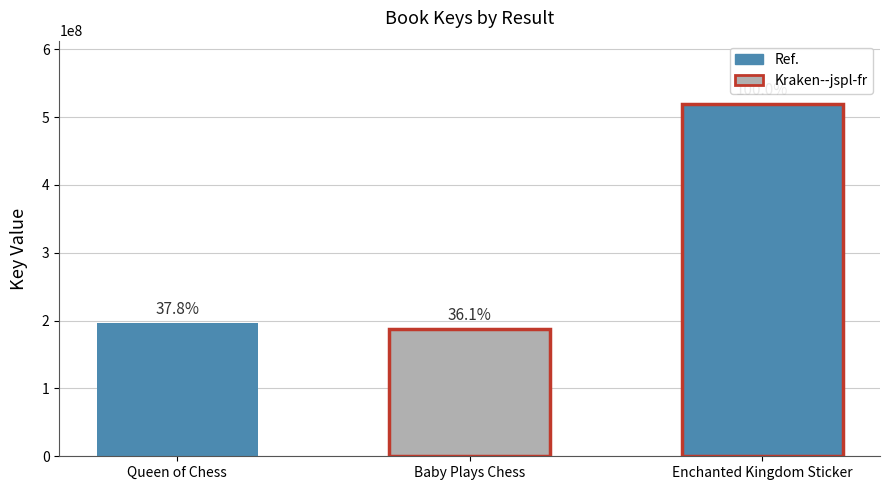

What is the sum of all values?

902826786